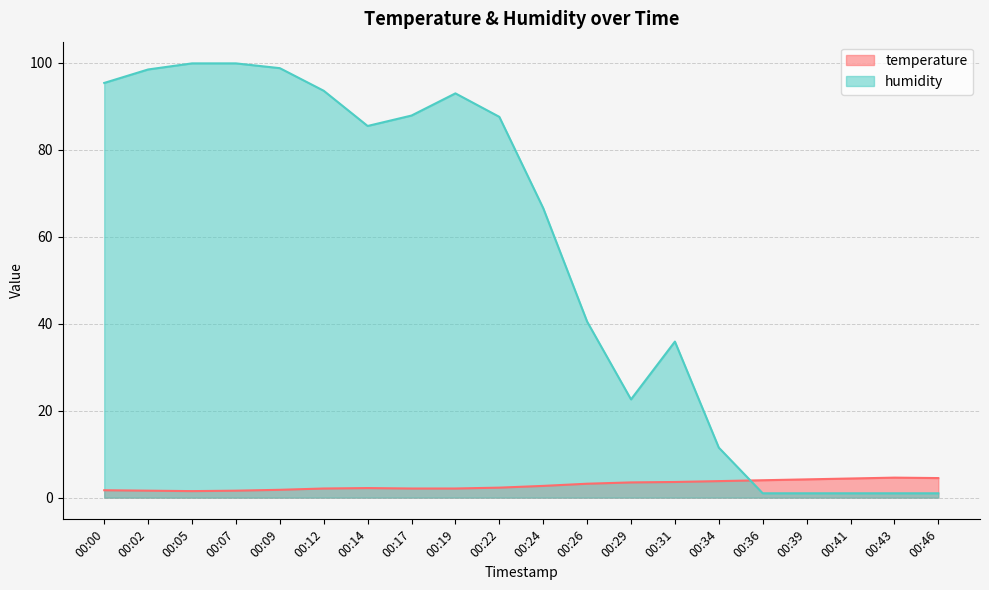

How many intersections are there between humidity and temperature?

1